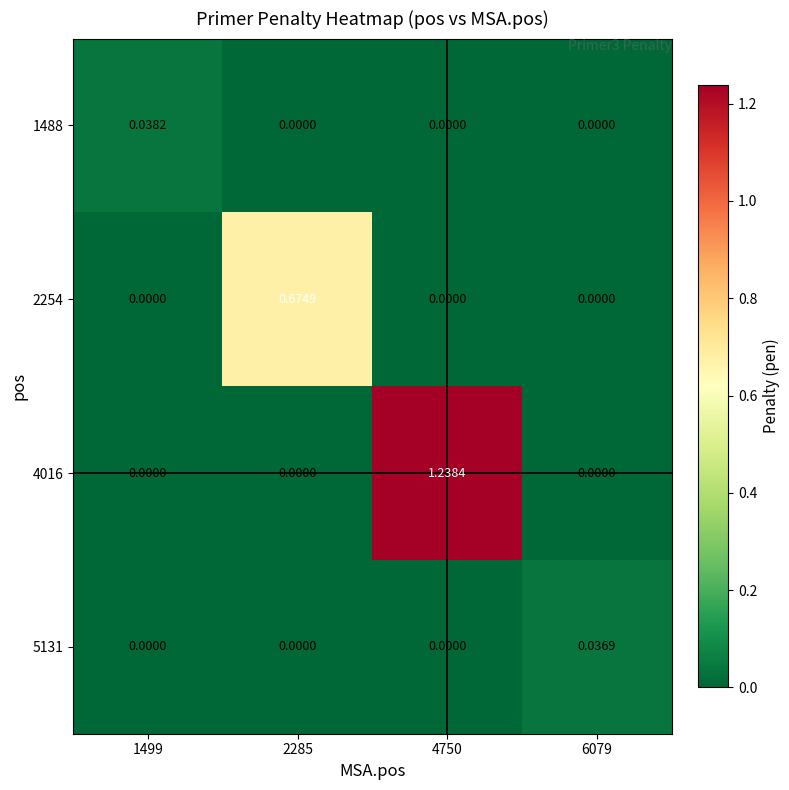

Reading right to left, list all the values displayed in this chart.

1488: 6079=0.0	4750=0.0	2285=0.0	1499=0.0
2254: 6079=0.0	4750=0.0	2285=0.7	1499=0.0
4016: 6079=0.0	4750=1.2	2285=0.0	1499=0.0
5131: 6079=0.0	4750=0.0	2285=0.0	1499=0.0